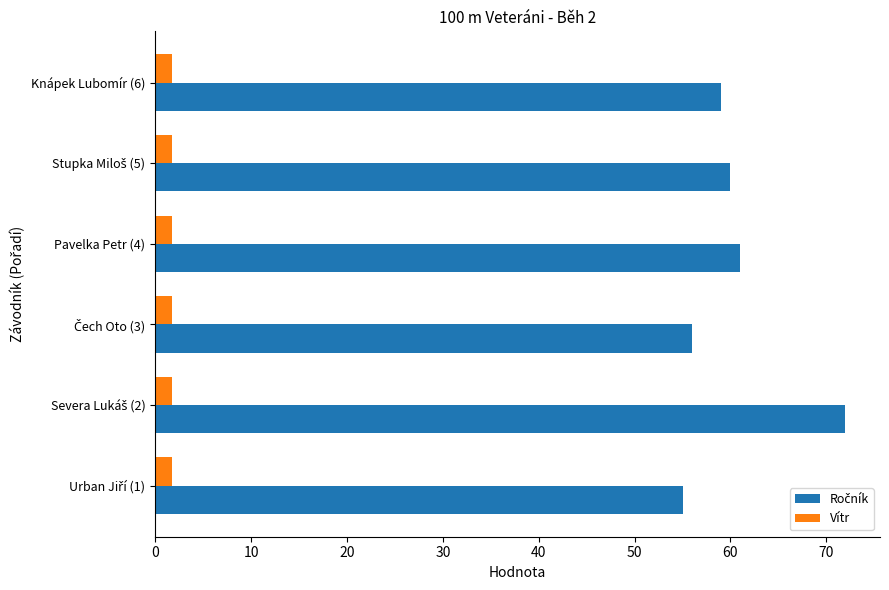

What is the greatest value displayed?

72.0